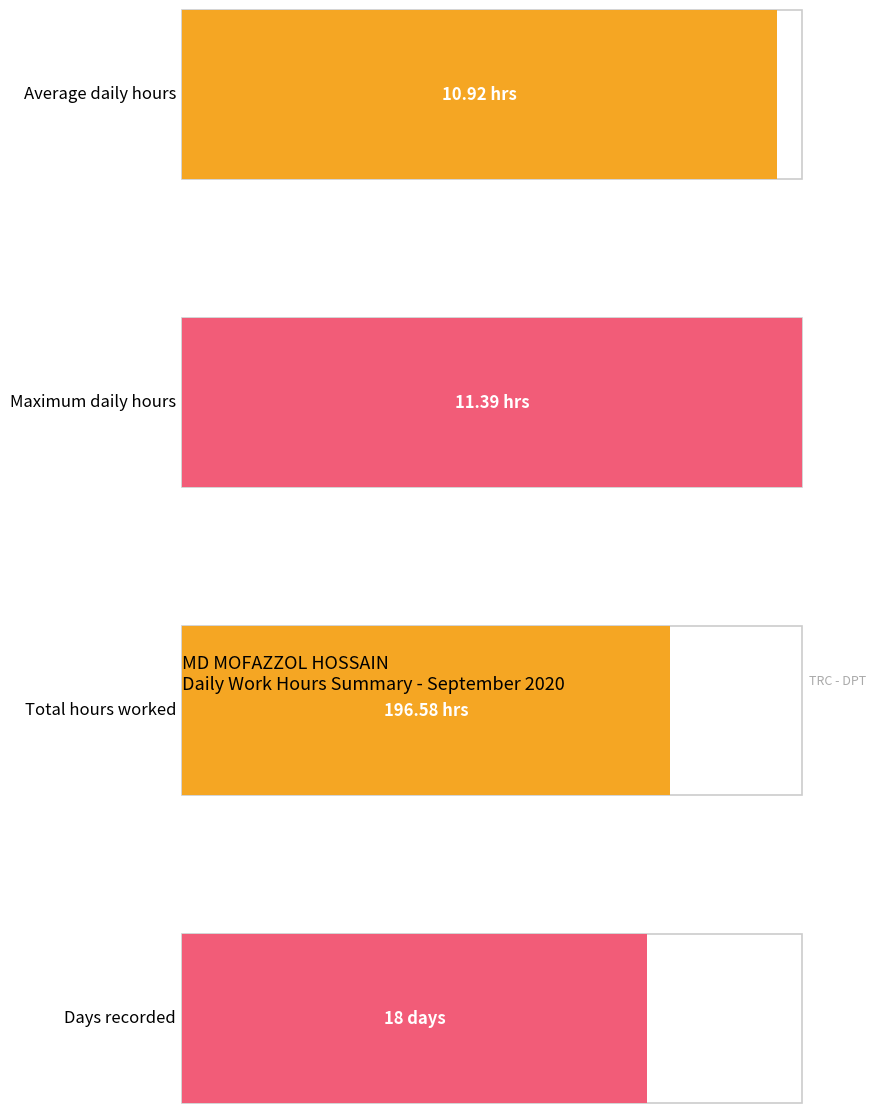

Is it true that Regular Hours equals 4.9 at Day 4?

False